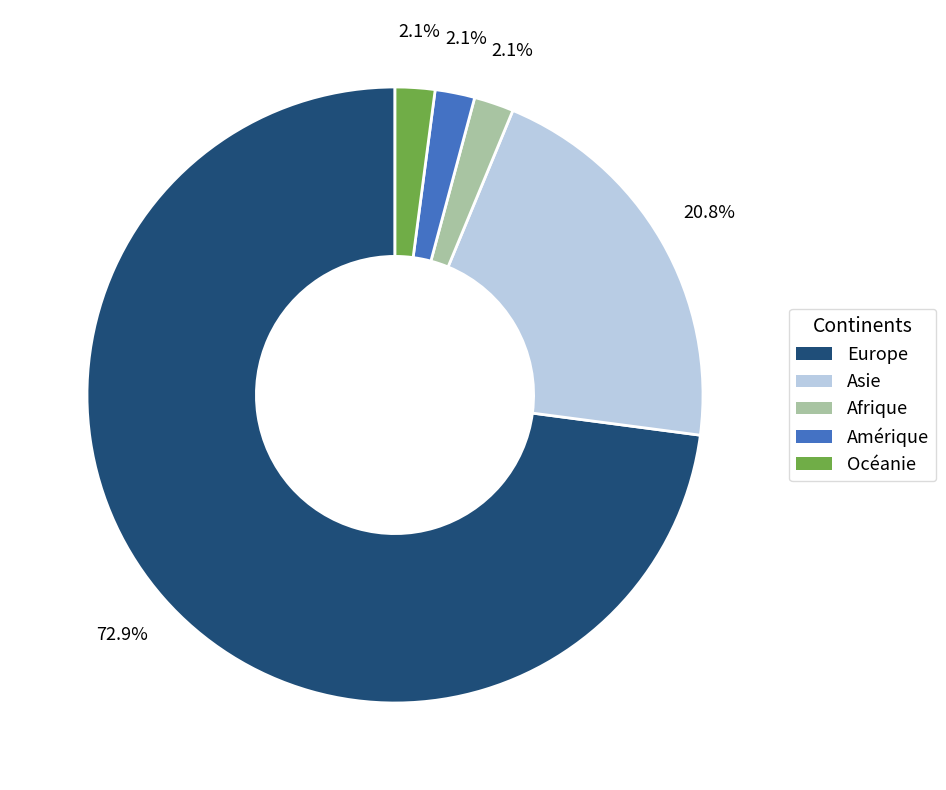

Which category has the biggest portion of the pie?

Europe